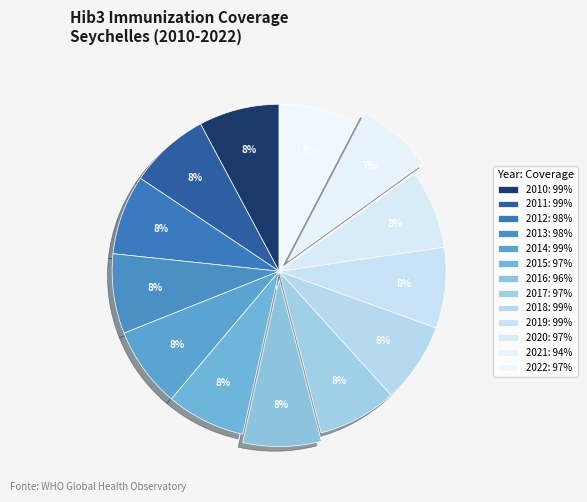

Approximately how many times larger is the value at 2019 compared to 2017?

1.0